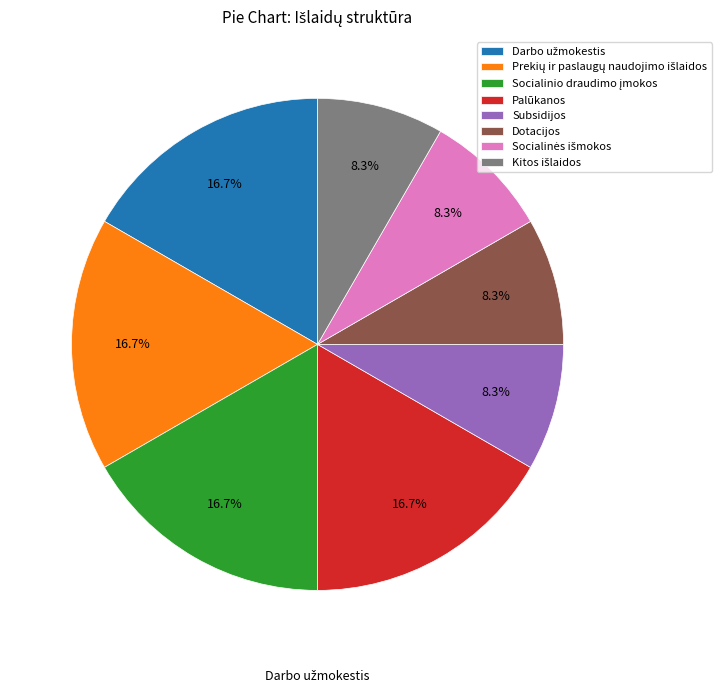

Count the number of slices in the pie.

8